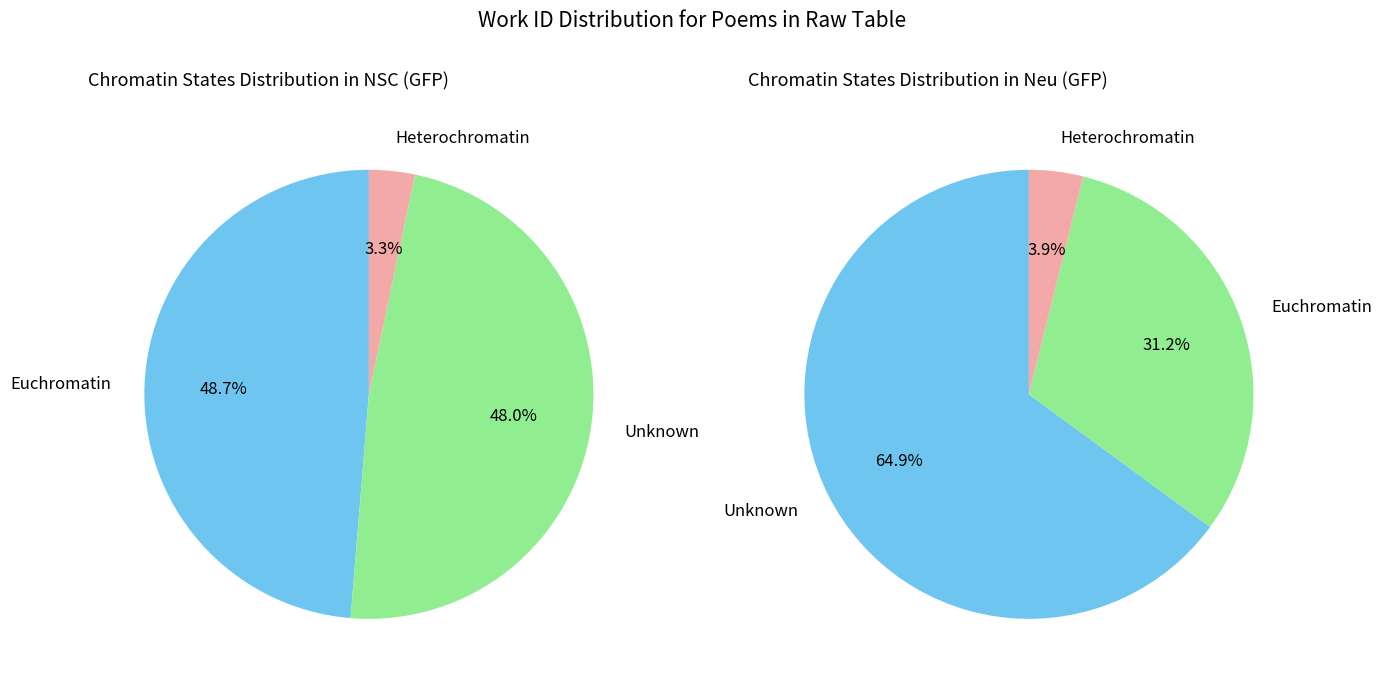

Does What powers lie folded in thy curious frame account for over 50% of the chart?

No